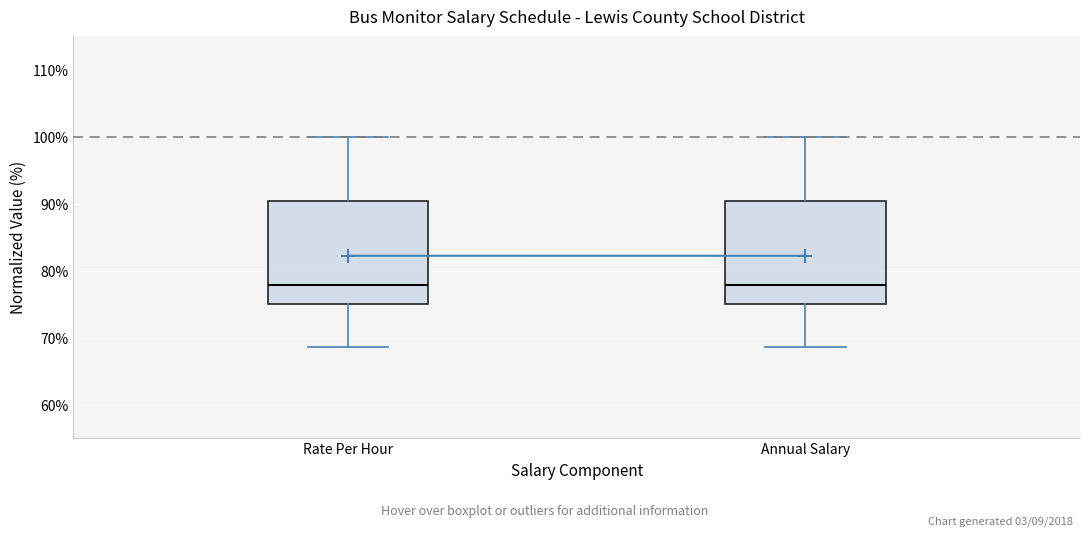

Reading left to right, read every box against the y-axis: the position of its median line, the range the box covers, and the ends of its whiskers. The values are not printed on the chart, so give them approximately, as read against the axis.

Rate Per Hour: median 78, box 75 to 90, whiskers 69 to 100
Annual Salary: median 78, box 75 to 90, whiskers 69 to 100